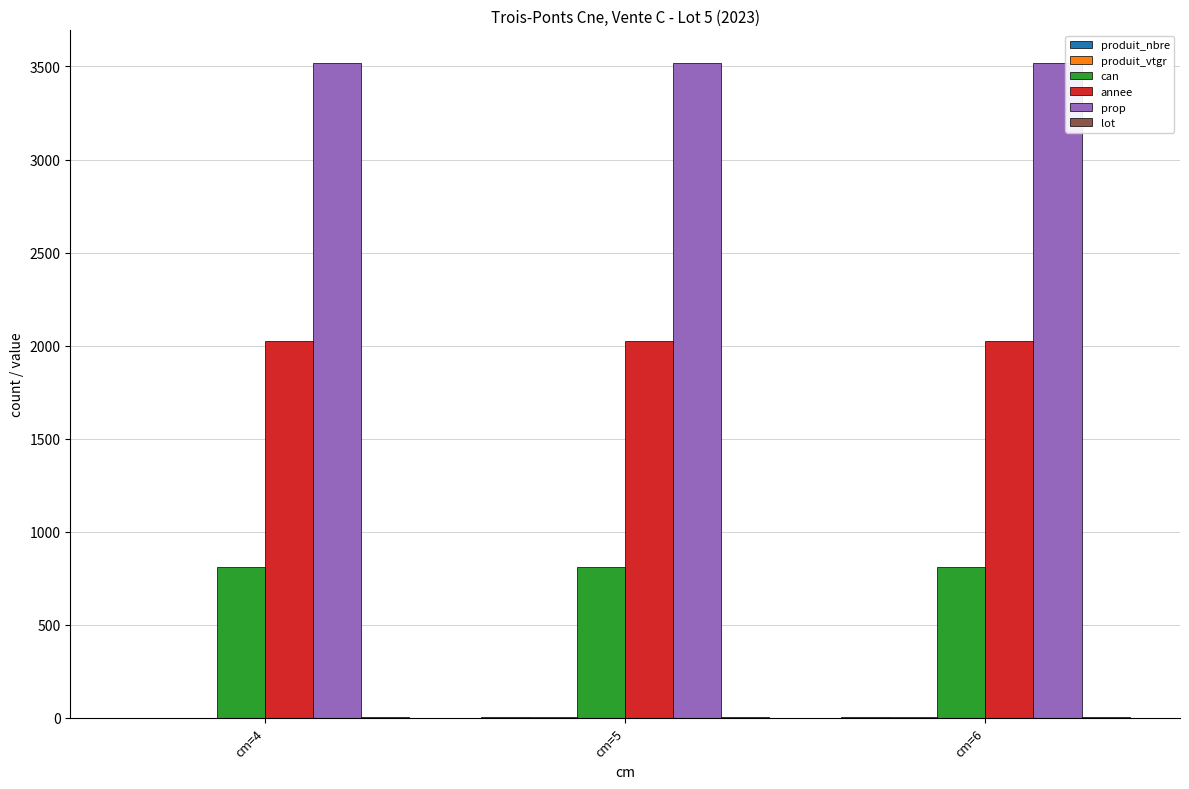

What is the spread (max minus min) of values at cm=4?

3516.3